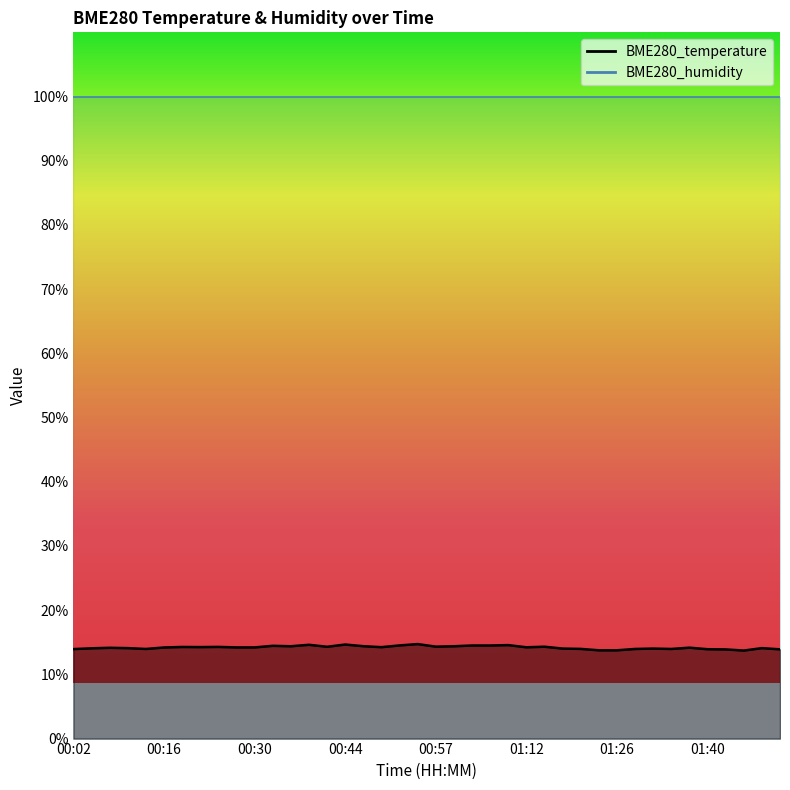

Read the value at 00:18.

14.3